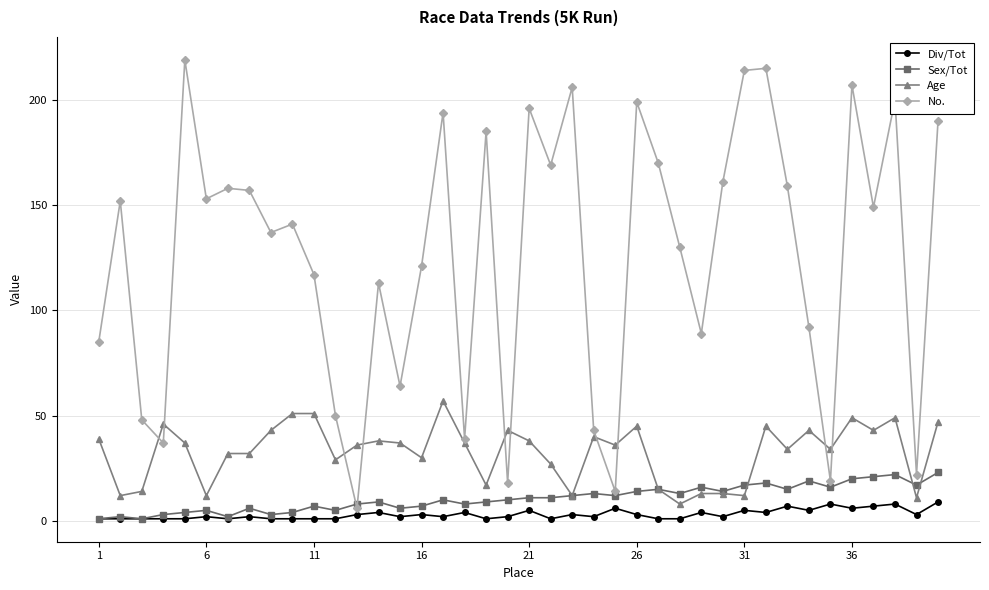

List the series in order of their peak value, highest first.

No., Age, Sex/Tot, Div/Tot